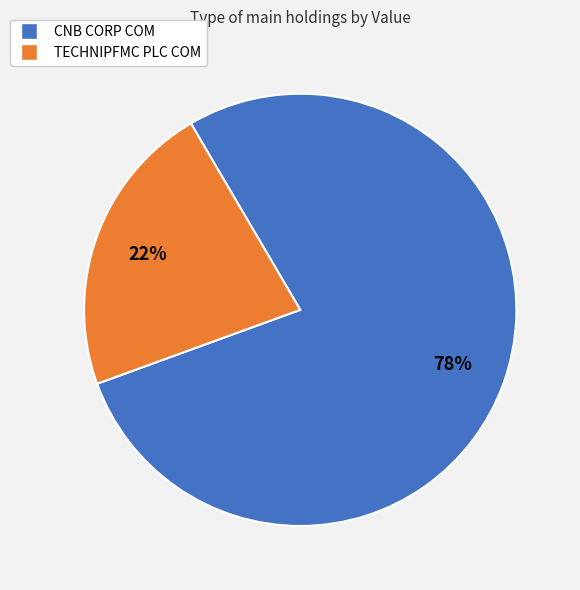

Which category accounts for the majority?

CNB CORP COM